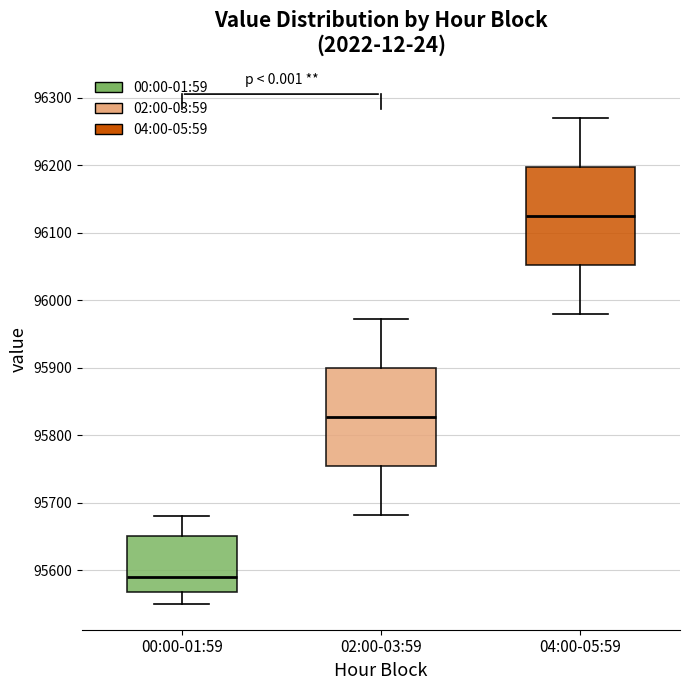

Which box's median line is the lowest?

00:00-01:59